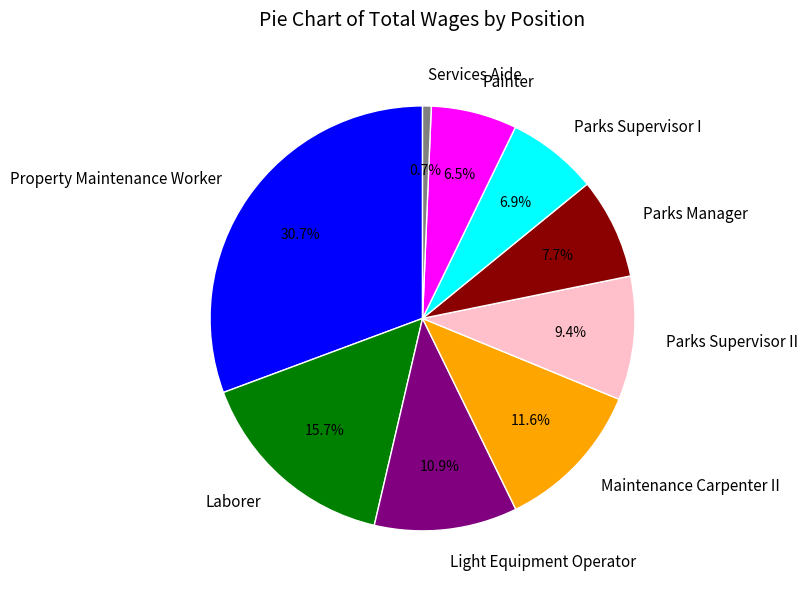

To the nearest percent, what is the combined percentage of Laborer and Parks Supervisor II?

25%